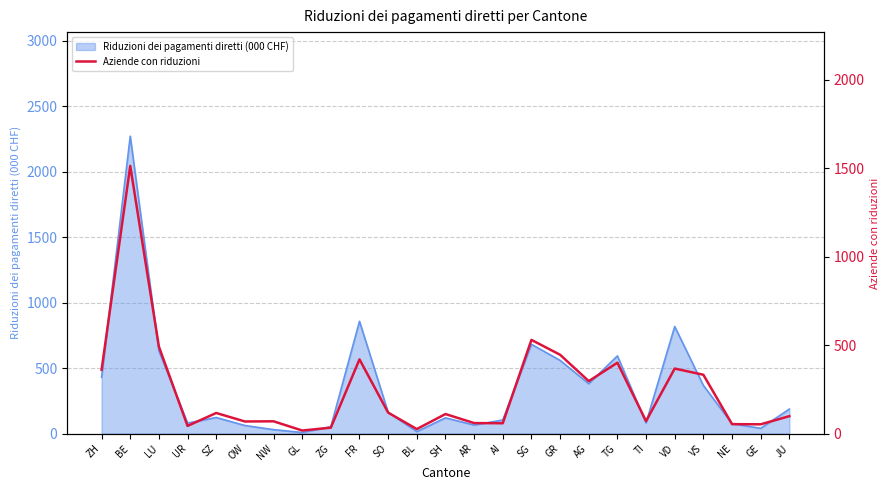

Does the chart have visible grid lines?

Yes